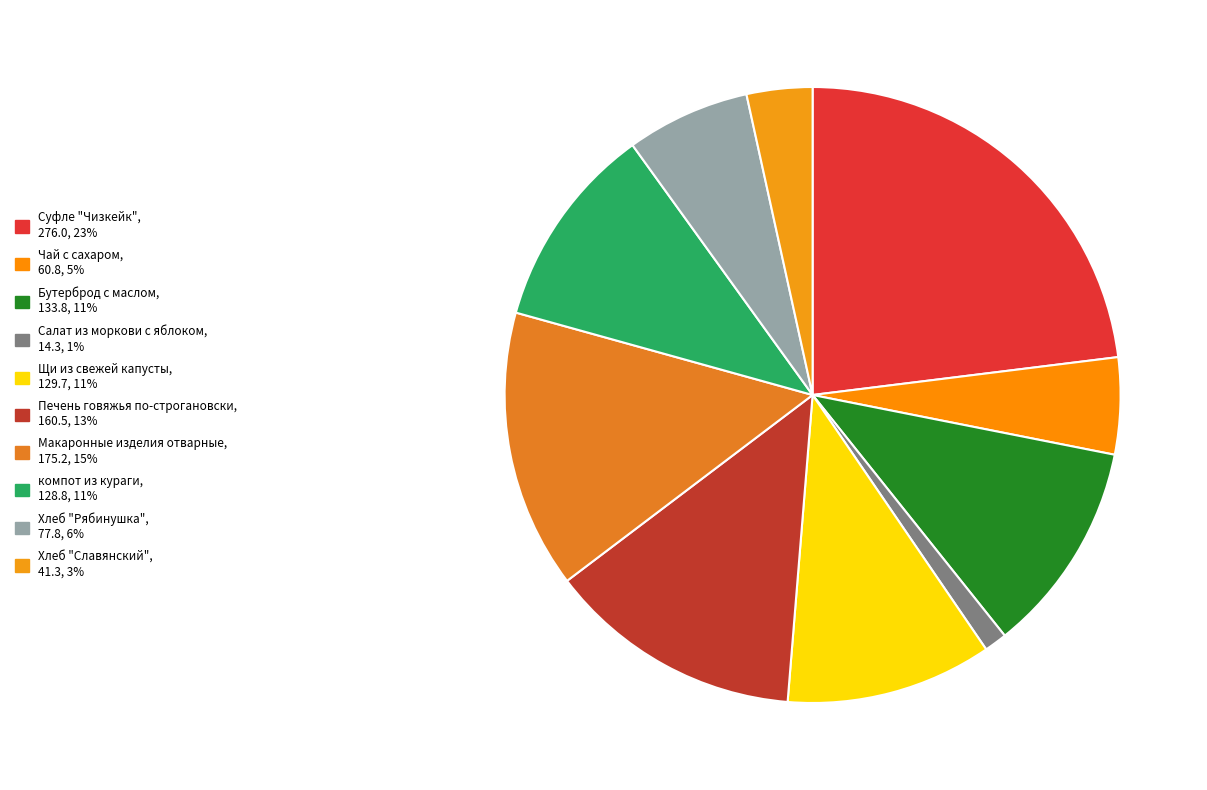

How many segments does this pie chart have?

10